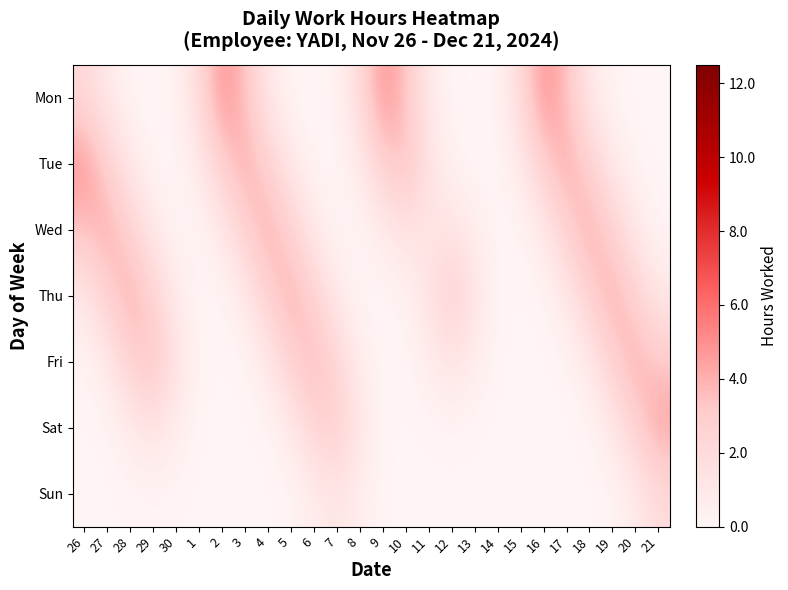

What is the total value across all series at 27?

11.8